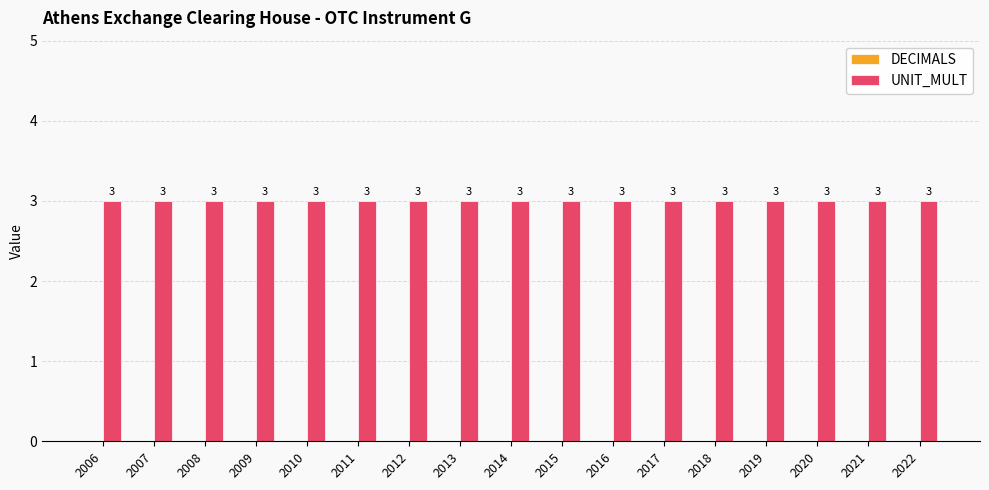

Reading left to right, extract all data points from this chart.

DECIMALS: 0	0	0	0	0	0	0	0	0	0	0	0	0	0	0	0	0
UNIT_MULT: 3	3	3	3	3	3	3	3	3	3	3	3	3	3	3	3	3